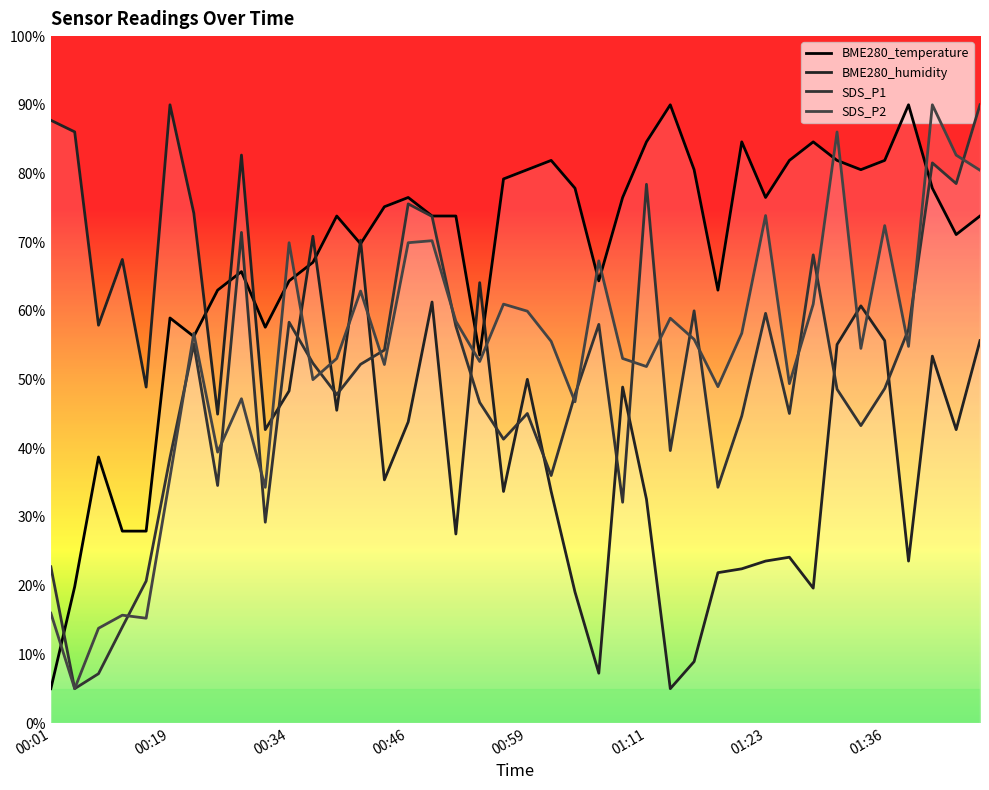

Reading left to right, list all the values displayed in this chart.

BME280_temperature: 5.0	19.8	38.7	27.9	27.9	59.0	56.3	63.0	65.7	57.6	64.4	67.1	73.8	69.8	75.2	76.5	73.8	73.8	53.6	79.2	80.6	81.9	77.9	64.4	76.5	84.6	90.0	80.6	63.0	84.6	76.5	81.9	84.6	81.9	80.6	81.9	90.0	77.9	71.1	73.8
BME280_humidity: 87.7	86.1	57.9	67.5	48.9	90.0	74.2	45.0	82.7	42.7	48.3	70.9	45.5	70.3	35.4	43.8	61.3	27.5	64.1	33.7	50.0	33.7	19.1	7.3	48.9	32.6	5.0	8.9	21.9	22.5	23.6	24.1	19.6	55.1	60.7	55.7	23.6	53.4	42.7	55.7
SDS_P1: 22.7	5.0	7.2	14.0	20.7	38.6	55.2	34.6	71.4	29.2	58.3	52.4	47.8	52.2	54.3	75.6	73.8	57.8	46.7	41.3	45.1	36.0	47.8	58.0	32.1	78.4	39.7	60.0	34.3	44.7	59.6	45.1	68.2	48.6	43.3	48.7	57.3	81.5	78.5	90.0
SDS_P2: 16.0	5.0	13.8	15.7	15.3	35.8	56.7	39.4	47.2	34.3	69.9	50.0	53.1	62.9	52.2	69.9	70.2	58.5	52.6	61.0	60.0	55.6	46.8	67.3	53.1	51.9	58.9	55.9	49.0	56.7	73.9	49.4	61.0	86.0	54.5	72.4	54.8	90.0	82.7	80.5